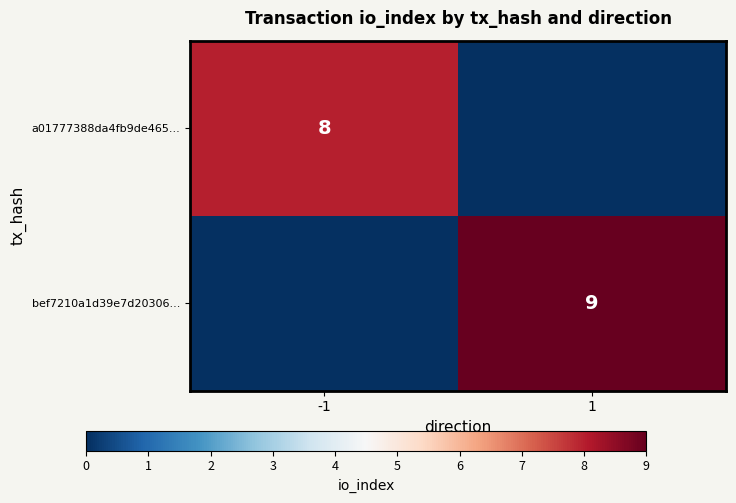

The a01777388da4fb9de465... series shows 8 at -1. True or false?

True